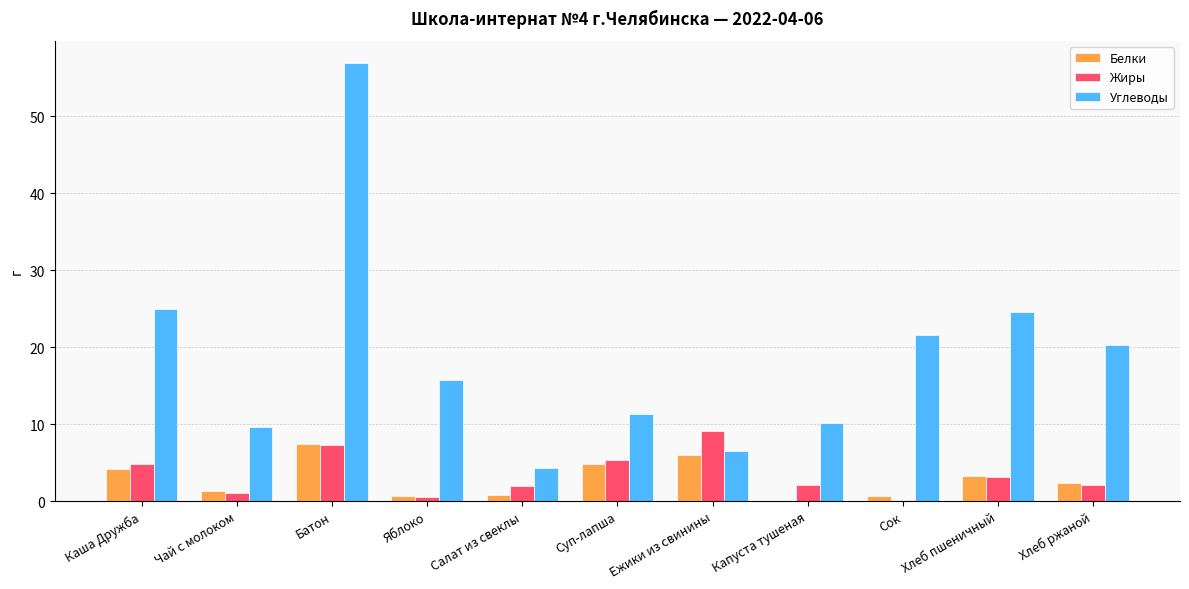

What is the difference between the Жиры values at Капуста тушеная and Салат из свеклы?

0.2